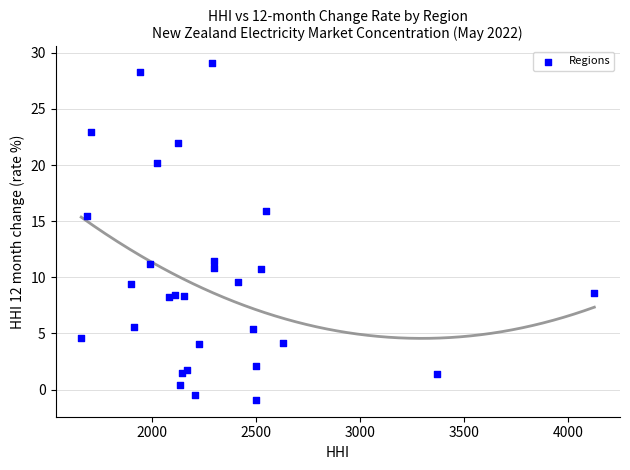

What Y value in the scatter plot is closest to 14?

15.4